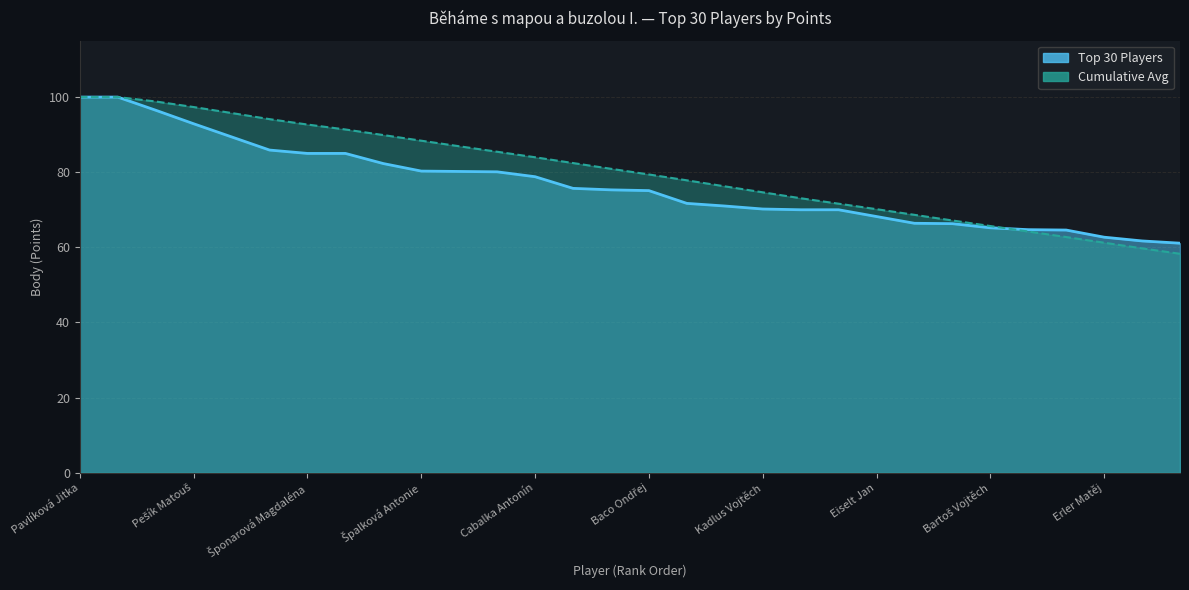

What value does the Top 30 Players series have at Baco Ondřej?

75.1